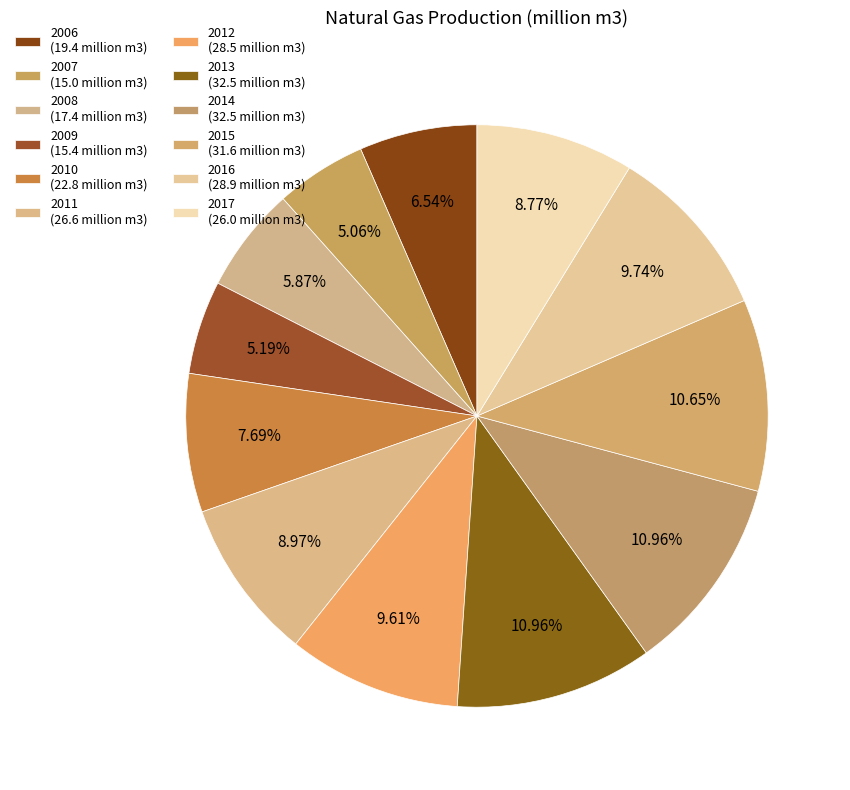

To the nearest percent, what is the average slice percentage?

8%